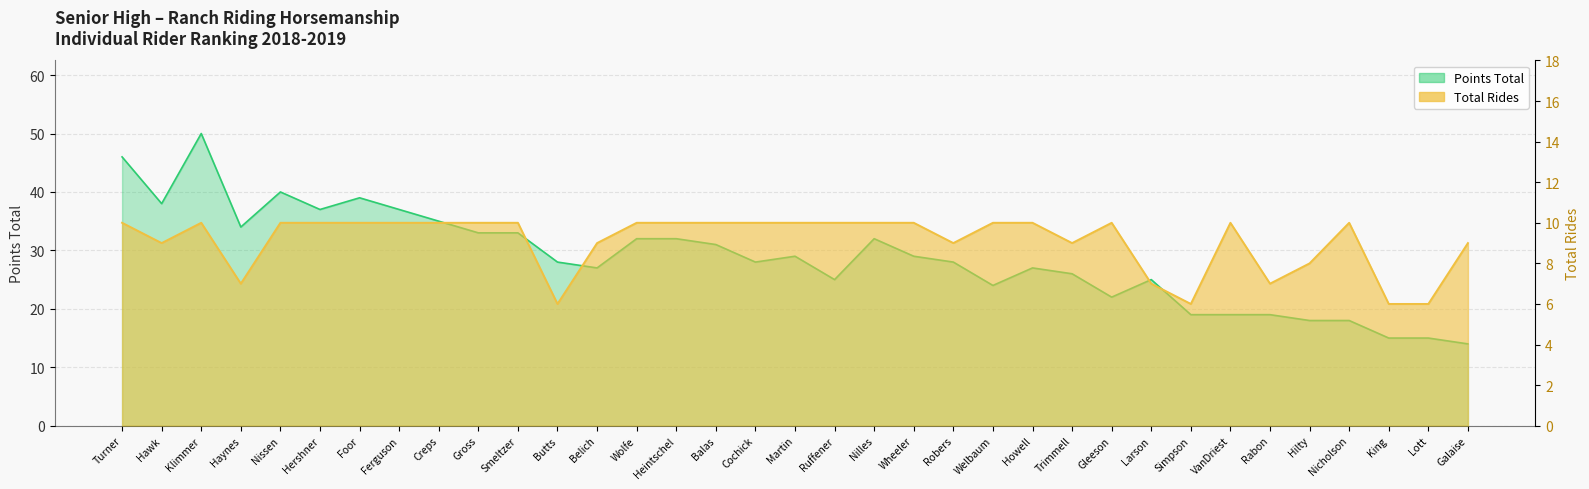

Which series has the widest spread of values?

Points Total